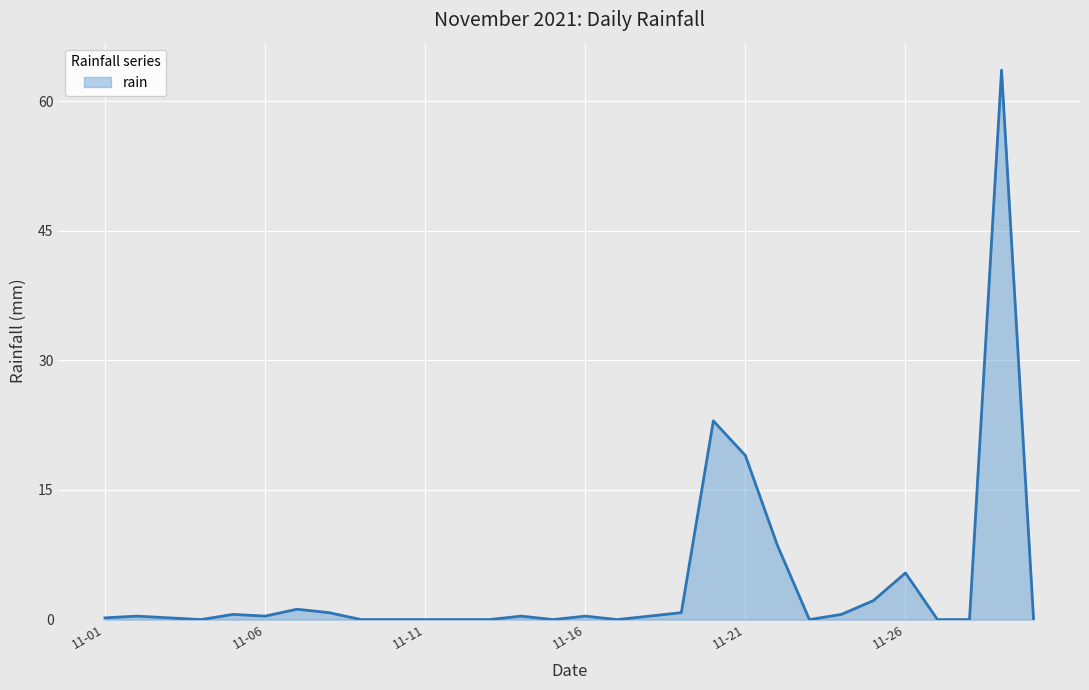

What is the greatest value displayed?

63.6